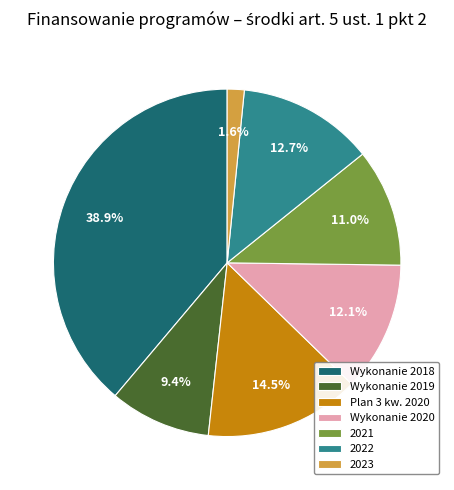

What portion of the pie excludes 2022?

87.3%